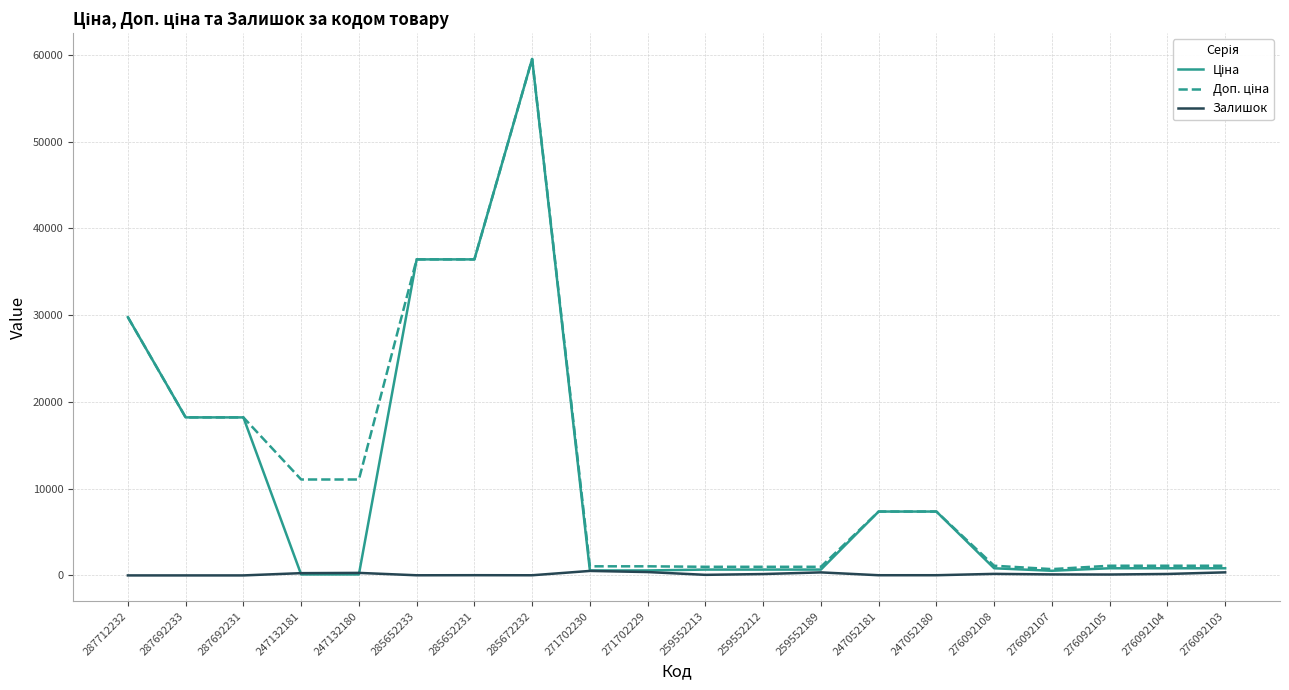

What is the greatest value displayed?

59523.0